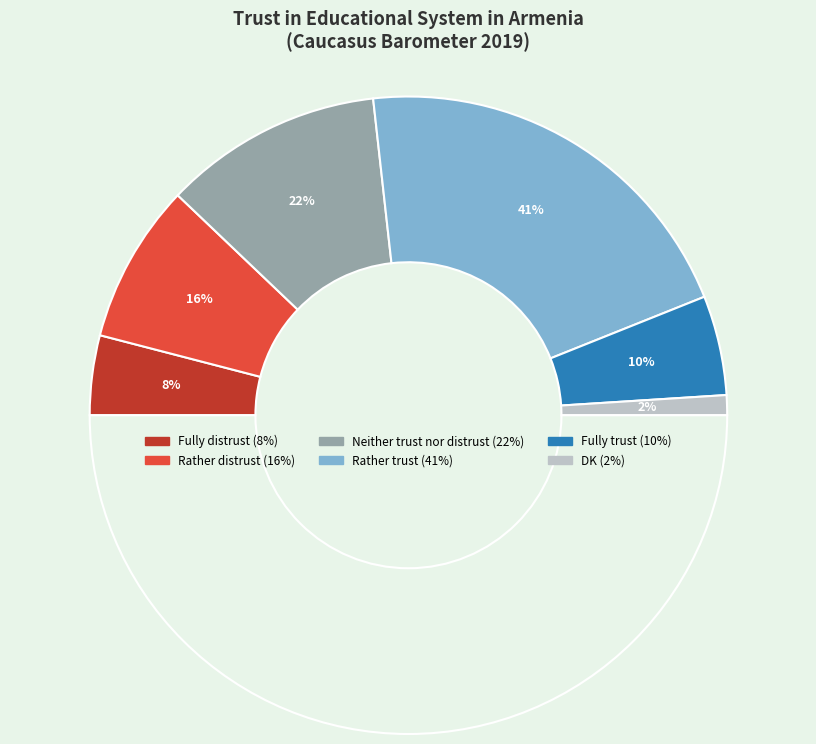

True or false: Fully trust accounts for 10% of the total.

True